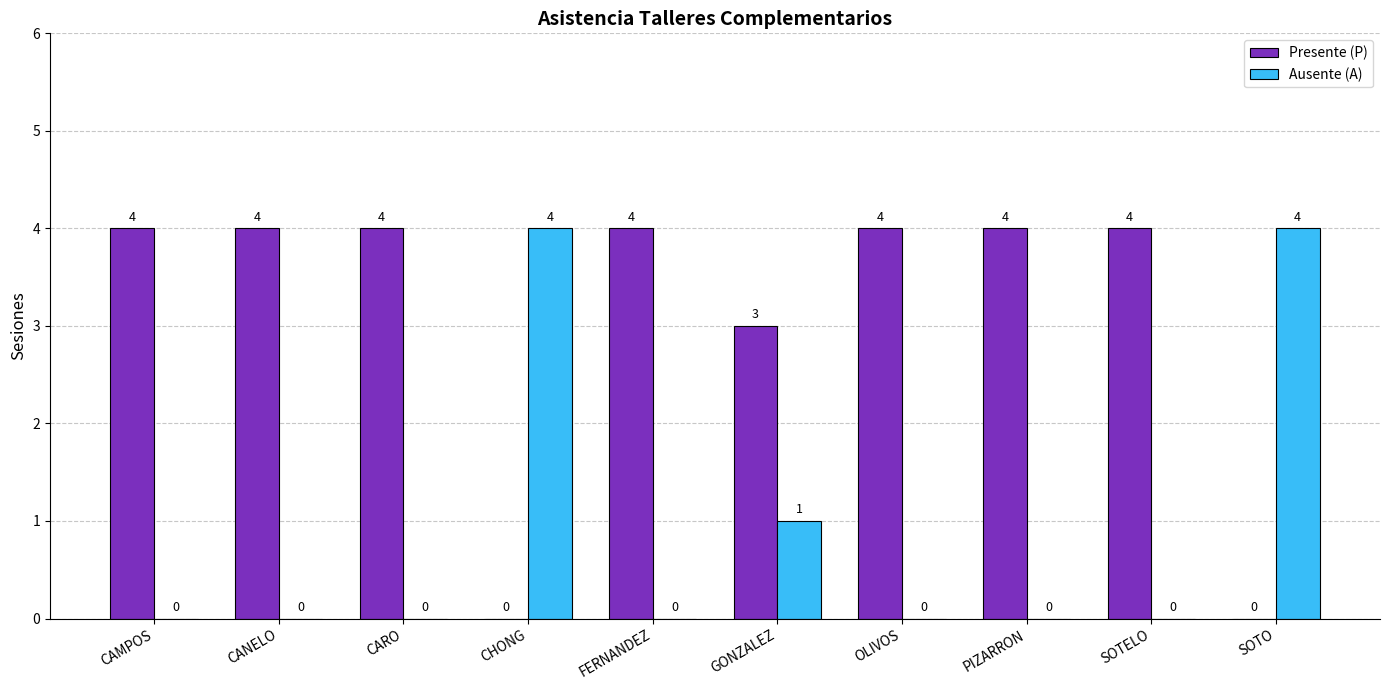

Where is Ausente (A) nearest to the value 2?

GONZALEZ